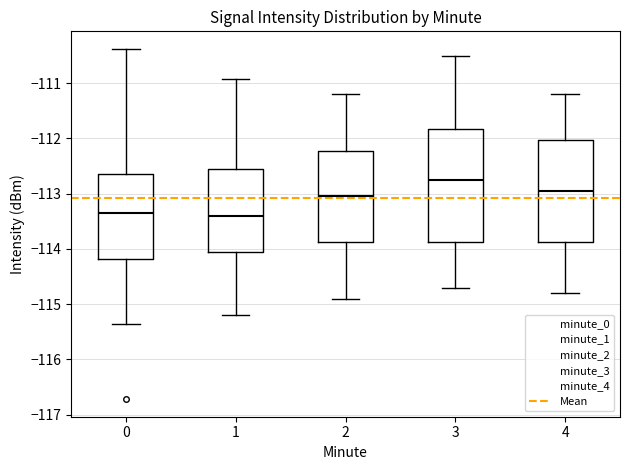

Reading left to right, transcribe this box plot: for each box, give where its median line is, the range the box spans, and where its two whiskers end, as read against the y-axis. The values are not printed on the chart, so give them approximately, as read against the axis.

0: median -113.4, box -114.2 to -112.7, whiskers -115.4 to -110.4
1: median -113.4, box -114.0 to -112.5, whiskers -115.2 to -110.9
2: median -113.0, box -113.9 to -112.2, whiskers -114.9 to -111.2
3: median -112.7, box -113.9 to -111.8, whiskers -114.7 to -110.5
4: median -112.9, box -113.9 to -112.0, whiskers -114.8 to -111.2